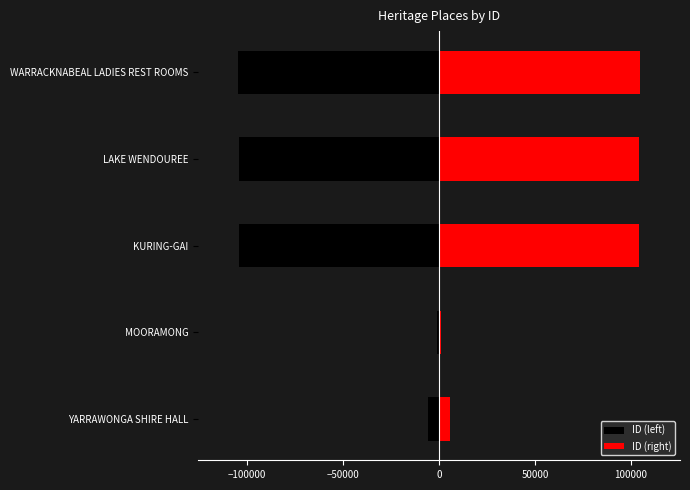

Rank the series at KURING-GAI from lowest to highest value.

ID (left), ID (right)